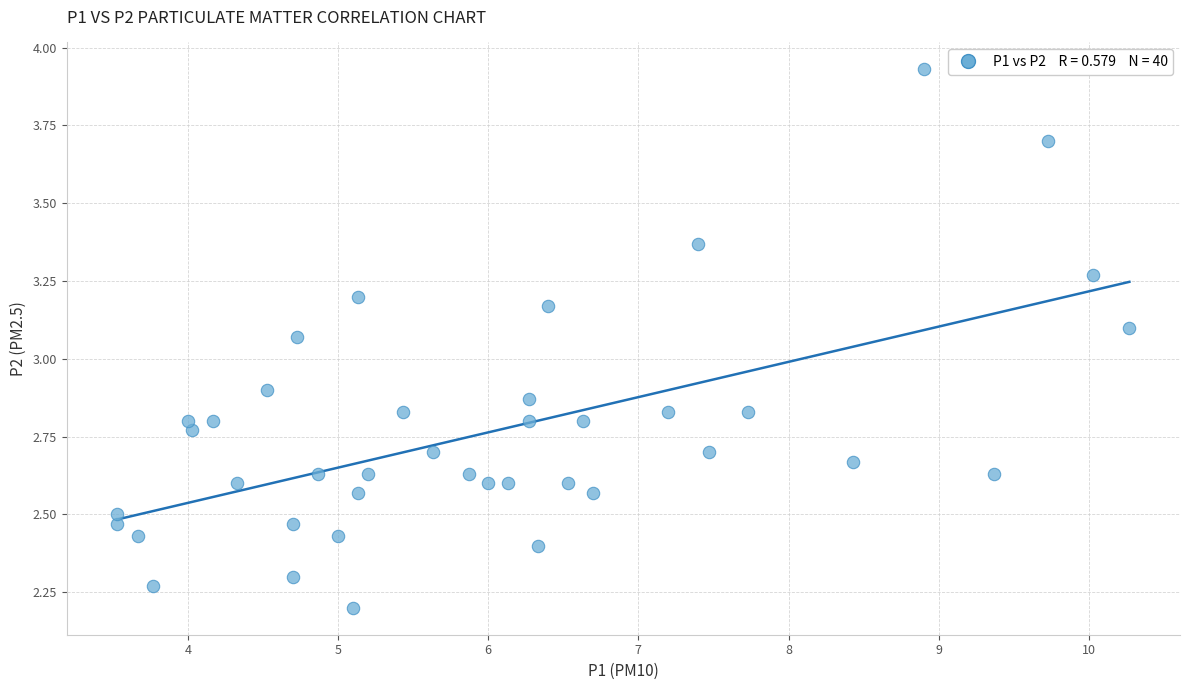

What is the range of X values (max minus min)?

6.7